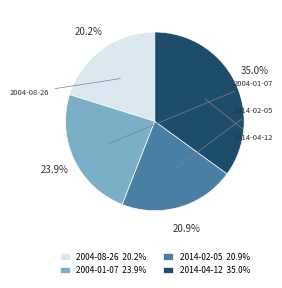

To the nearest percent, what is the difference between the largest and smallest slice percentages?

15%